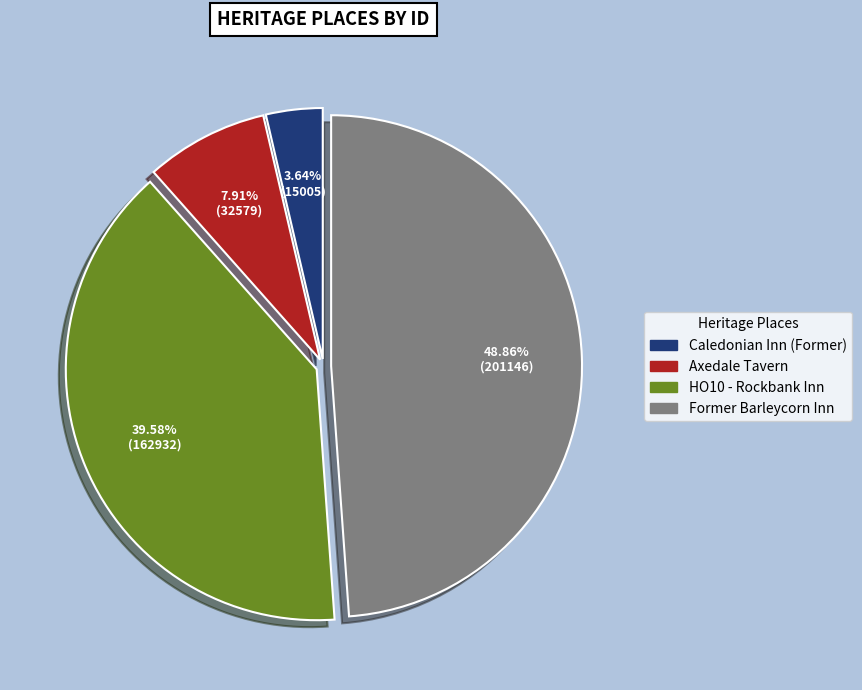

Combined, do Caledonian Inn (Former) and Former Barleycorn Inn account for over 50%?

Yes